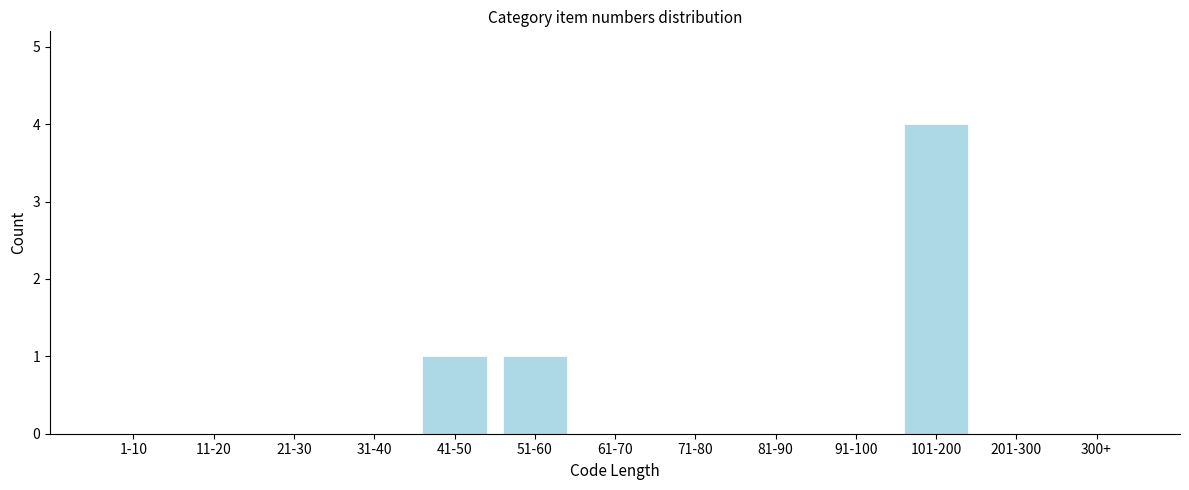

Reading right to left, what are all the values shown in this chart?

300+=0	201-300=0	101-200=4	91-100=0	81-90=0	71-80=0	61-70=0	51-60=1	41-50=1	31-40=0	21-30=0	11-20=0	1-10=0